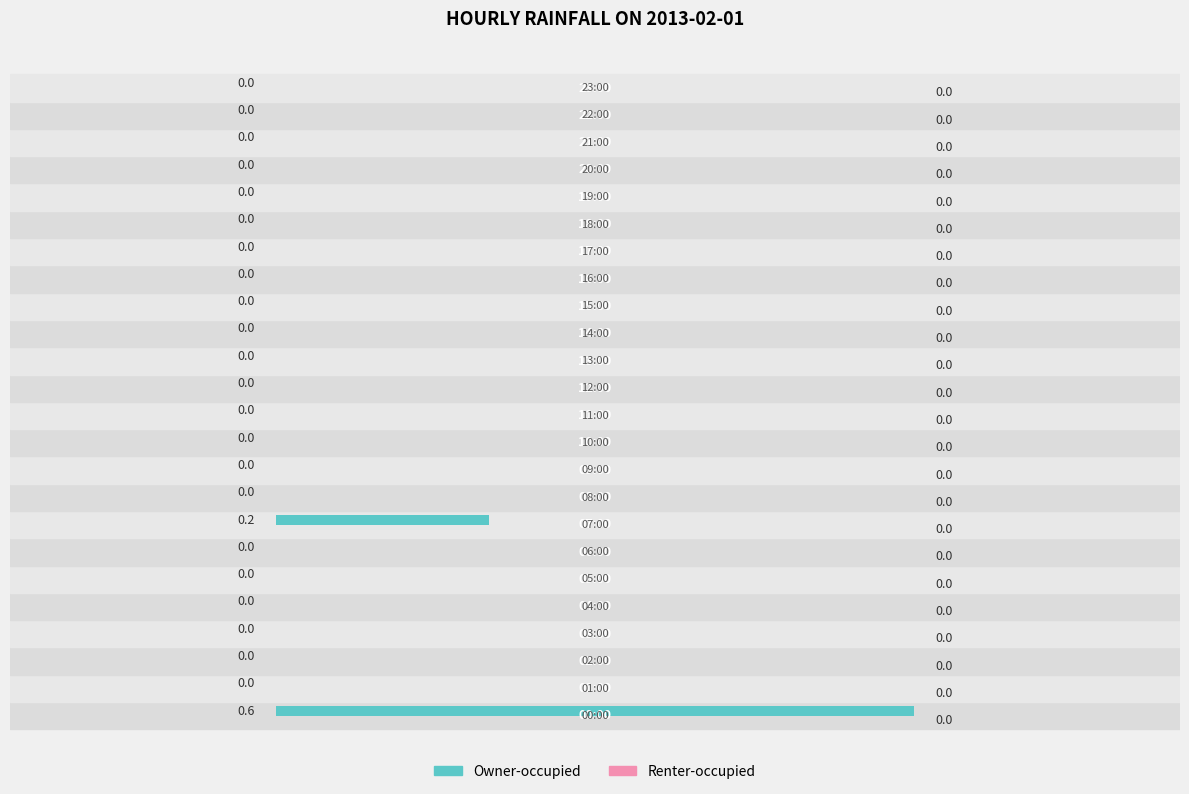

What is the maximum value shown in the chart?

0.6